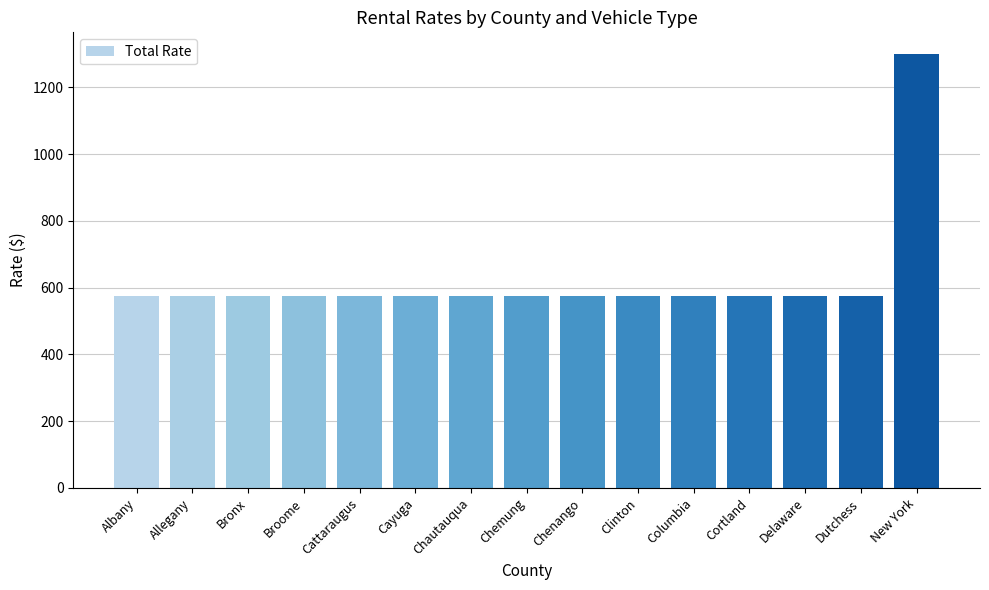

What is the approximate value at Chautauqua?

575